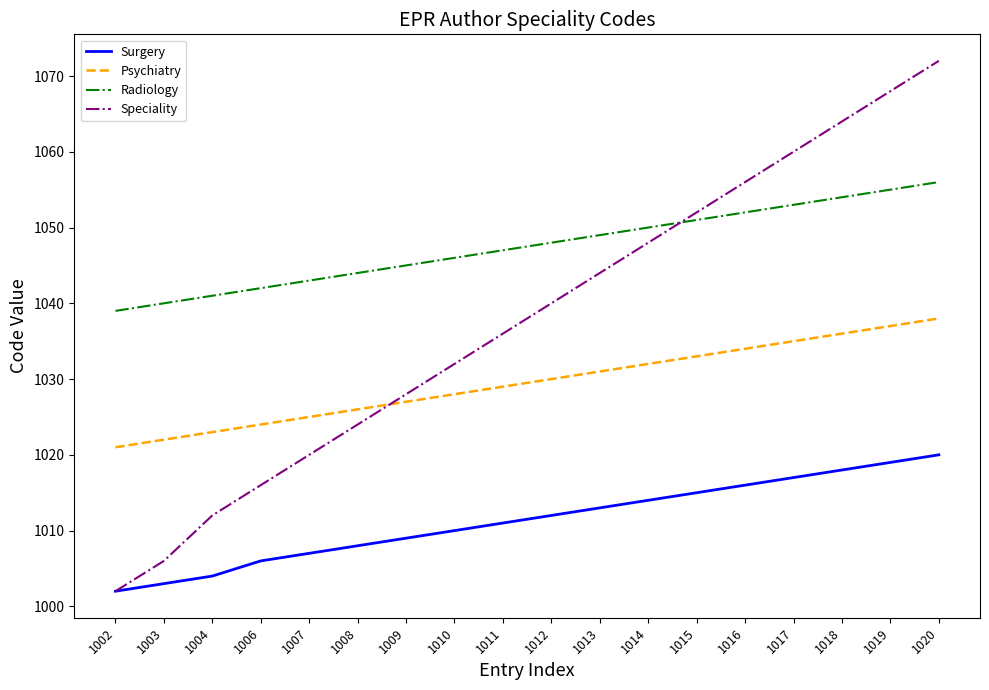

True or false: Surgery has a value of 268 at 1002.

False